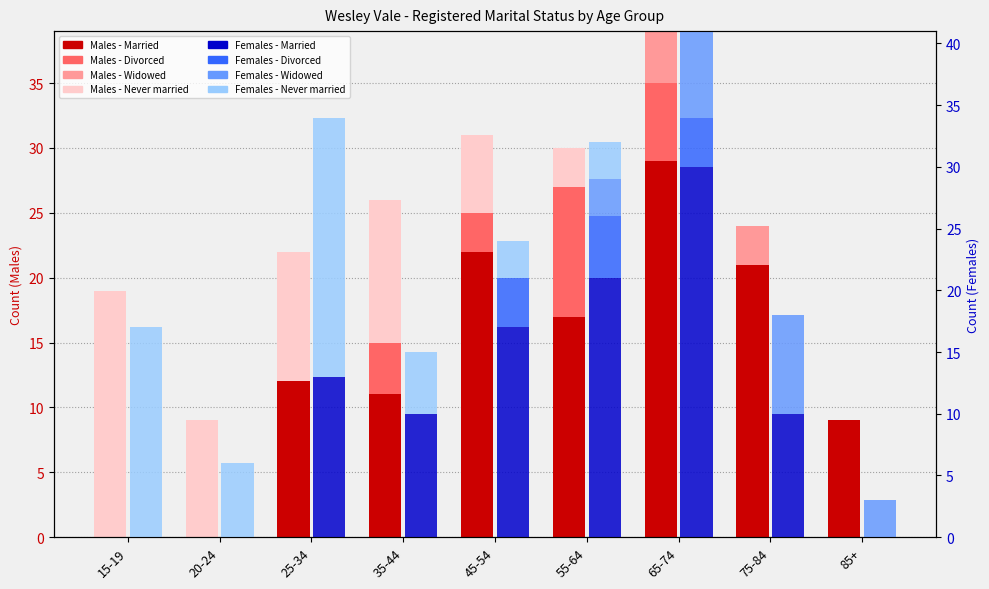

What is the difference between the maximum and minimum values in the Males - Married series?

29